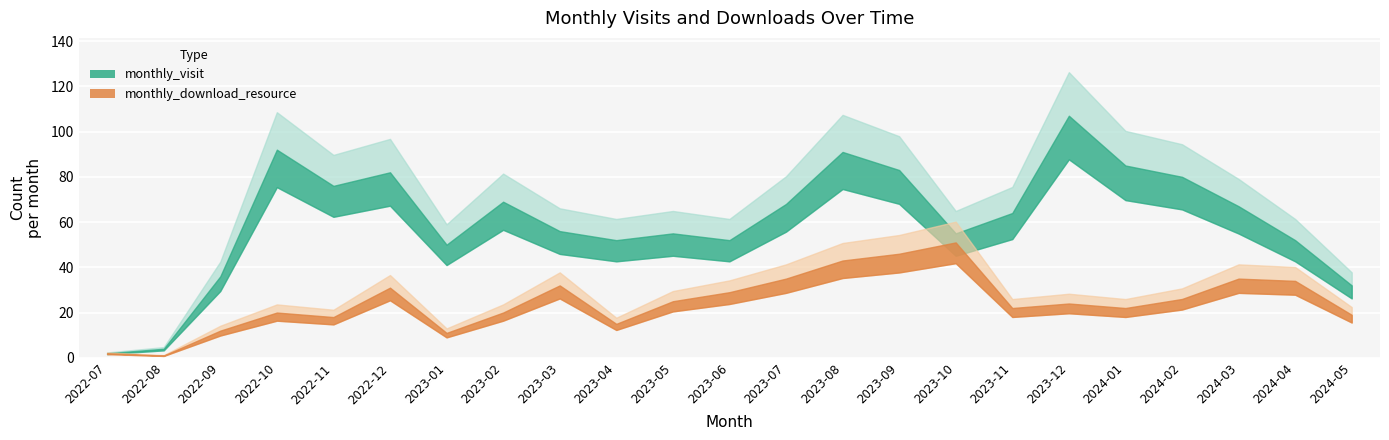

What position from the right is 2024-04?

2